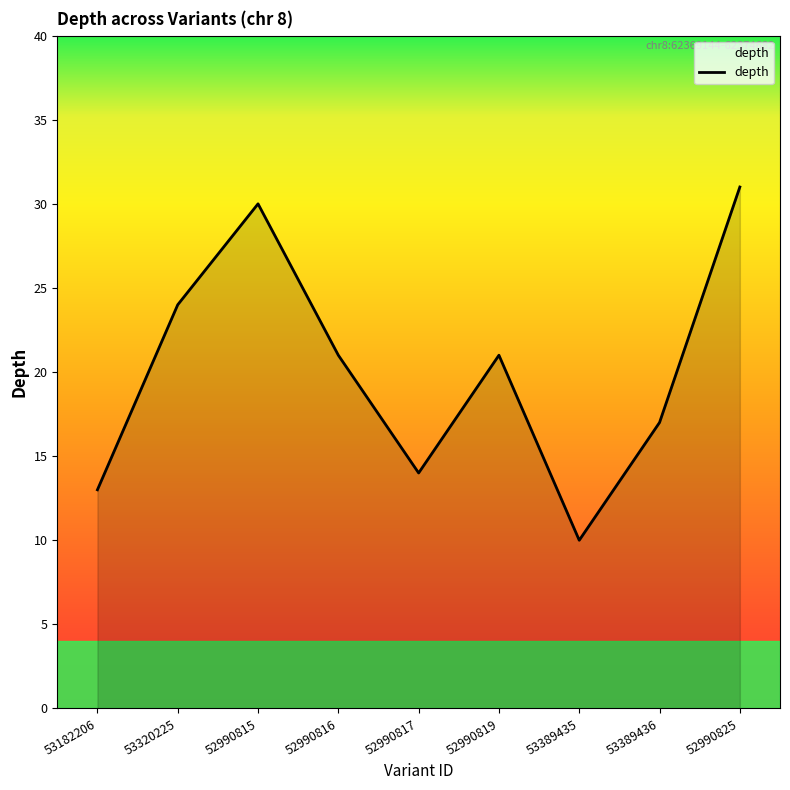

What is the minimum value shown in the chart?

10